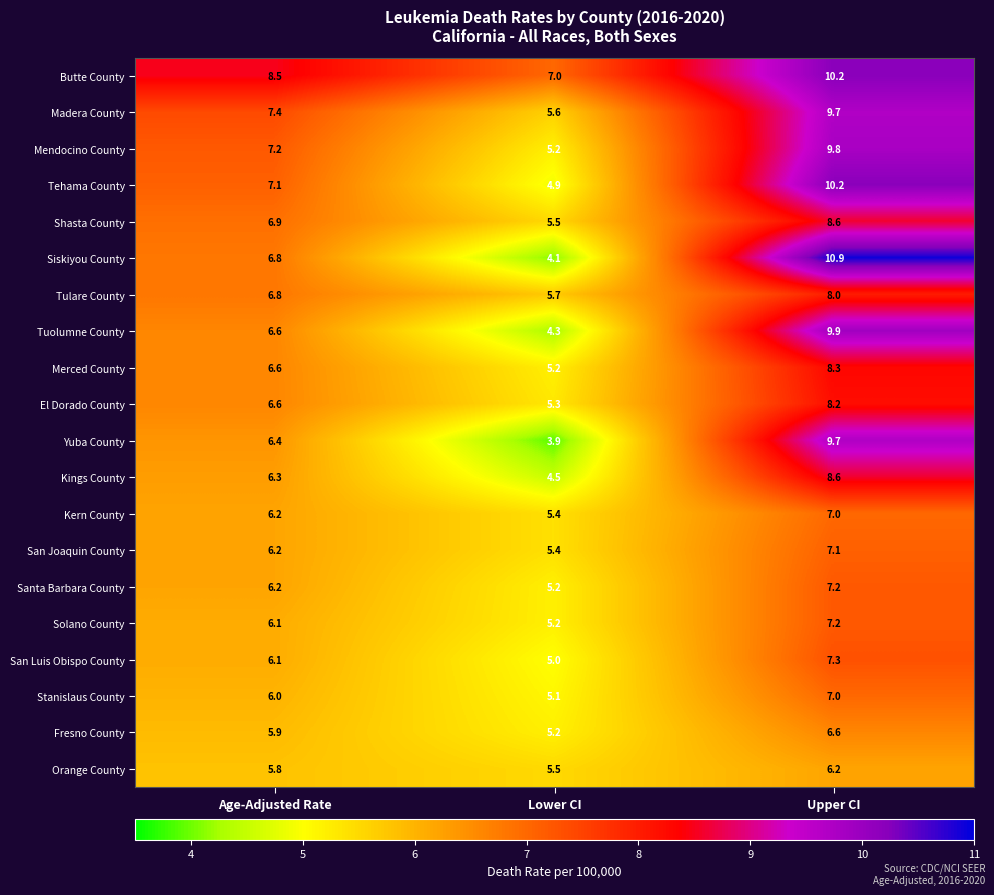

Which label corresponds to the largest value in the chart?

Upper CI